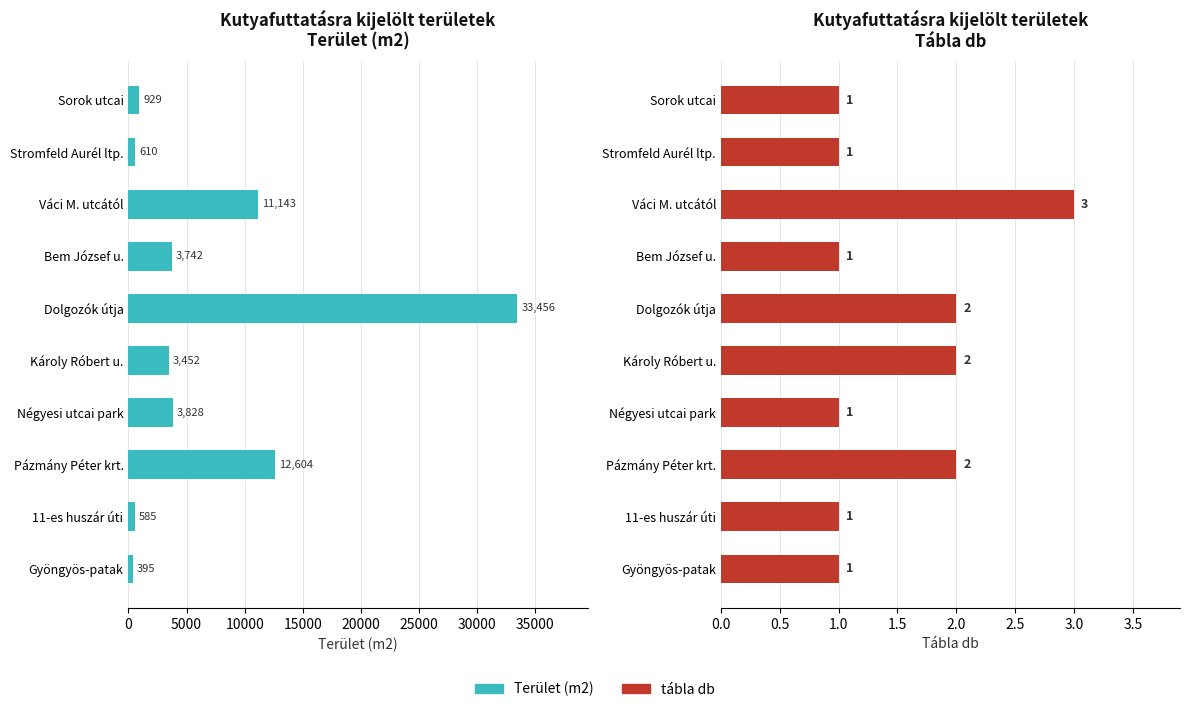

How many groups of bars are there?

10